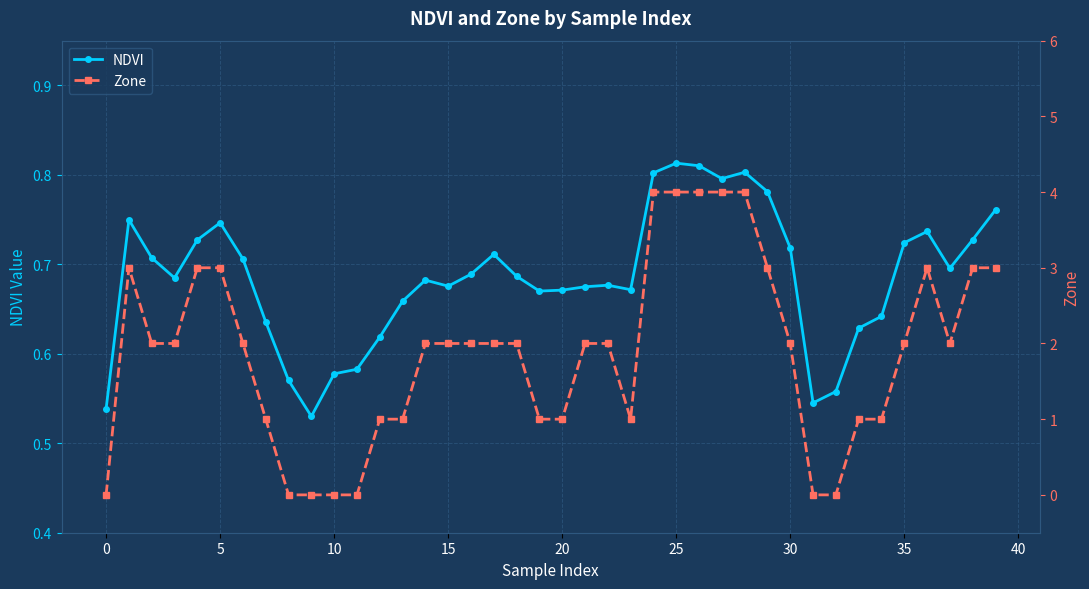

How many lines are shown in the chart?

2